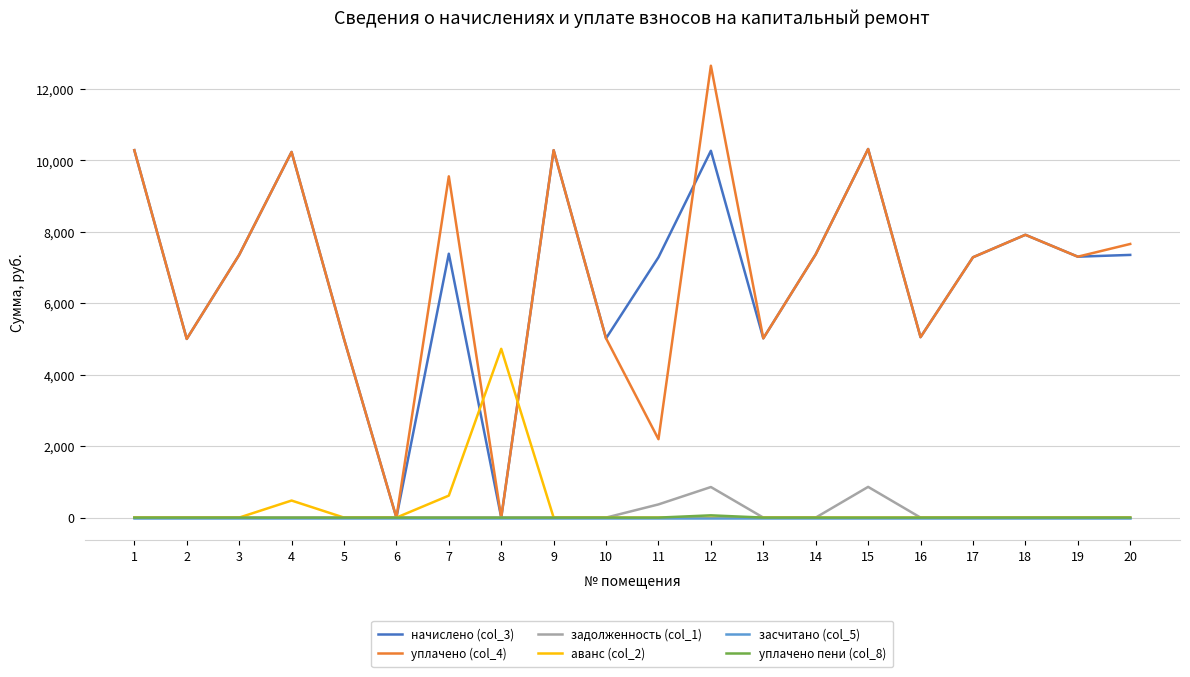

How many distinct data groups are displayed?

6